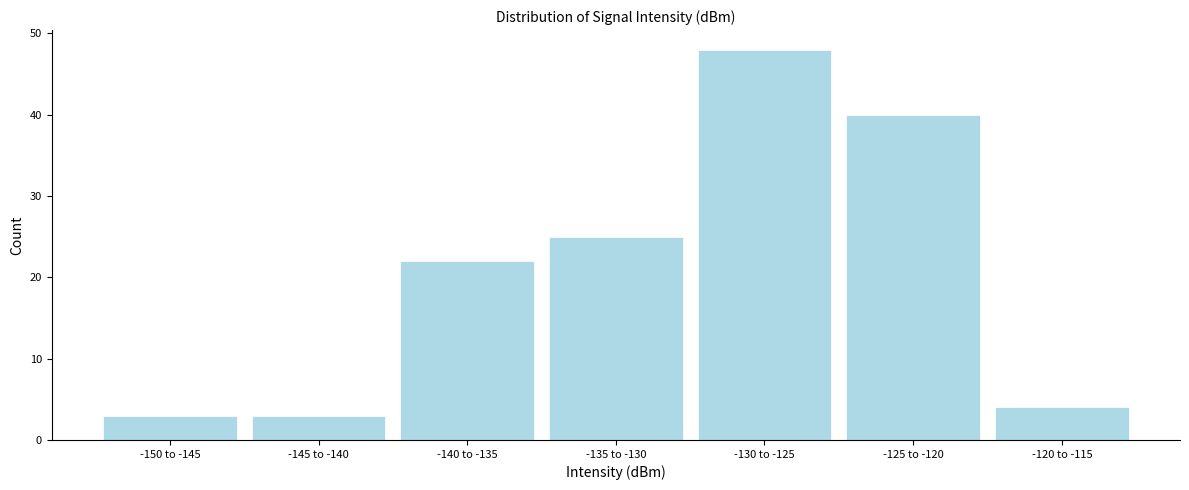

Reading right to left, transcribe all the data shown in this chart.

4	40	48	25	22	3	3